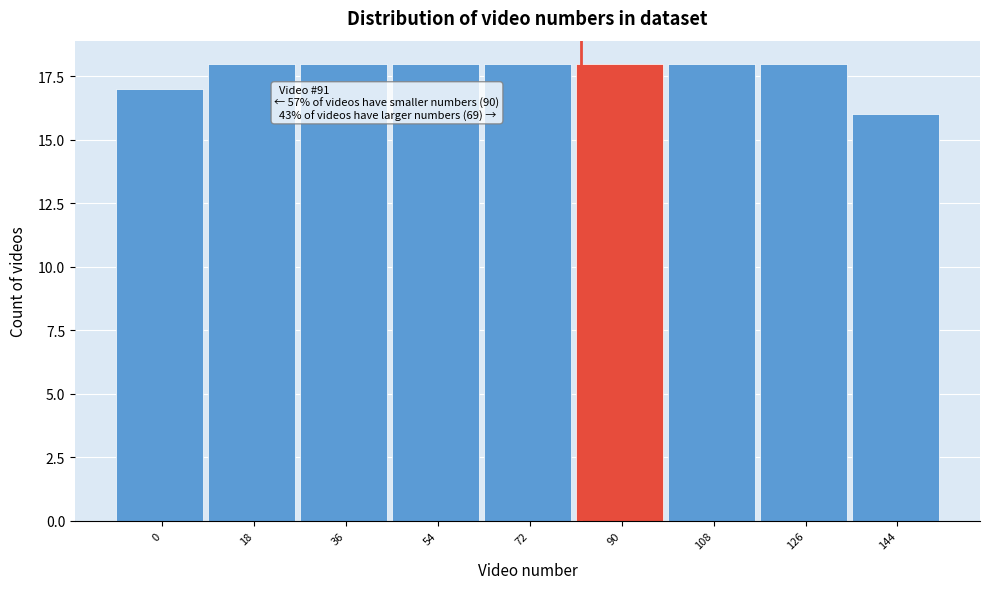

Reading right to left, list all the values displayed in this chart.

144=16	126=18	108=18	90=18	72=18	54=18	36=18	18=18	0=17